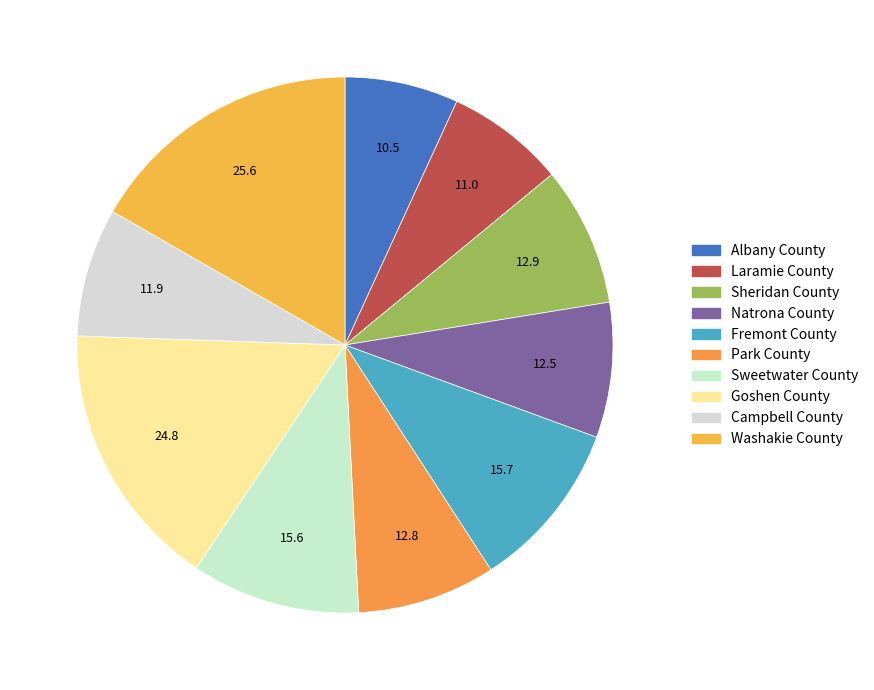

Between Sheridan County and Natrona County, which is larger?

Sheridan County